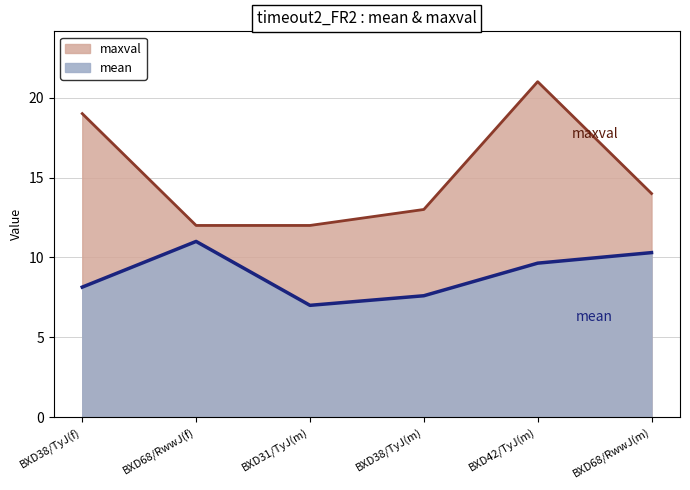

Rank the series by their average value, from lowest to highest.

mean, maxval